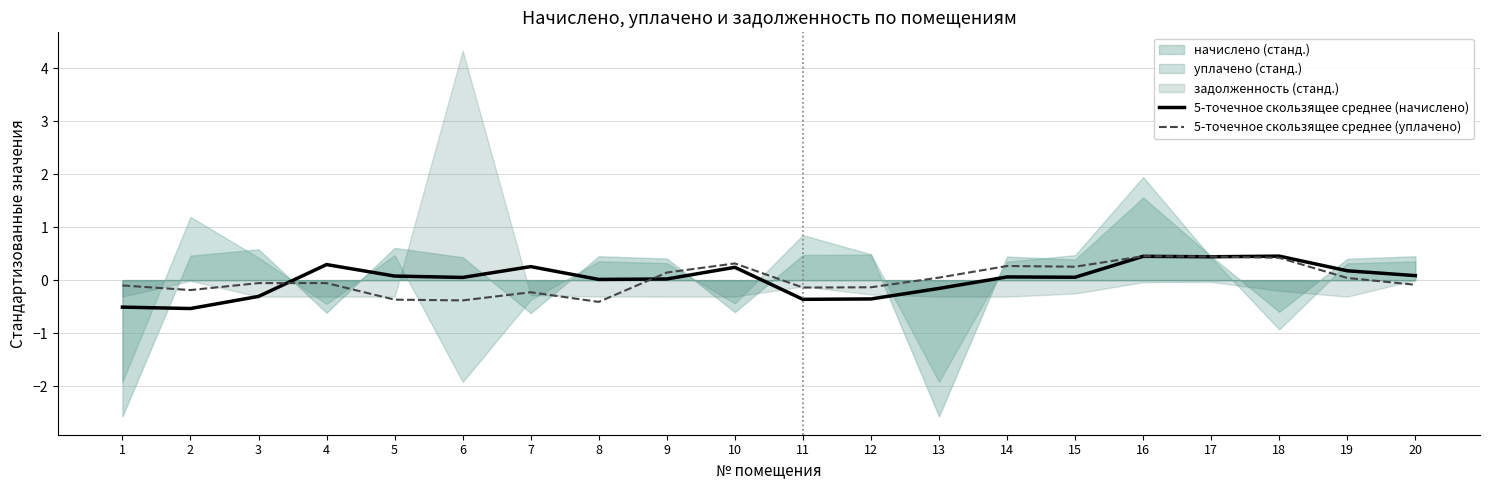

Reading right to left, transcribe all the data shown in this chart.

5-точечное скользящее среднее (начислено): 20=0.1	19=0.2	18=0.5	17=0.4	16=0.4	15=0.1	14=0.1	13=-0.2	12=-0.4	11=-0.4	10=0.2	9=0.0	8=0.0	7=0.3	6=0.1	5=0.1	4=0.3	3=-0.3	2=-0.5	1=-0.5
5-точечное скользящее среднее (уплачено): 20=-0.1	19=0.0	18=0.4	17=0.4	16=0.5	15=0.3	14=0.3	13=0.0	12=-0.1	11=-0.1	10=0.3	9=0.1	8=-0.4	7=-0.2	6=-0.4	5=-0.4	4=-0.1	3=-0.1	2=-0.2	1=-0.1